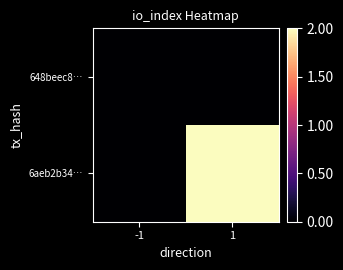

List the series in order of their peak value, highest first.

6aeb2b34…, 648beec8…